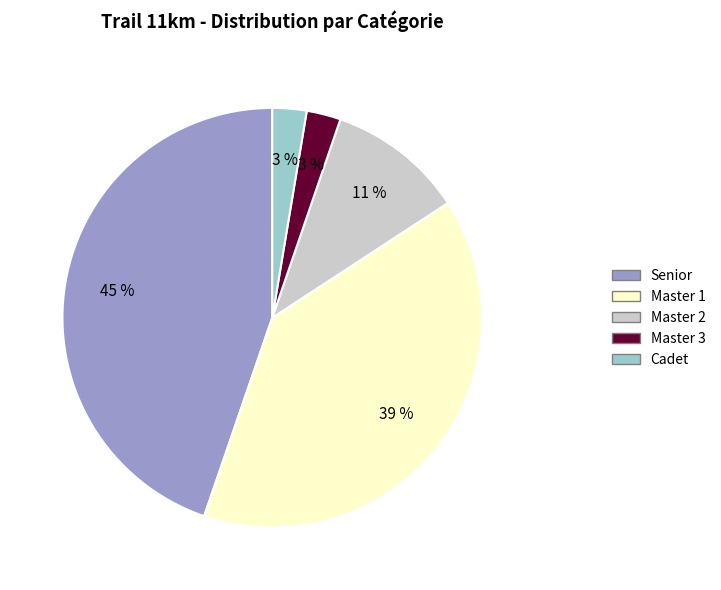

Does any single category account for the majority?

No